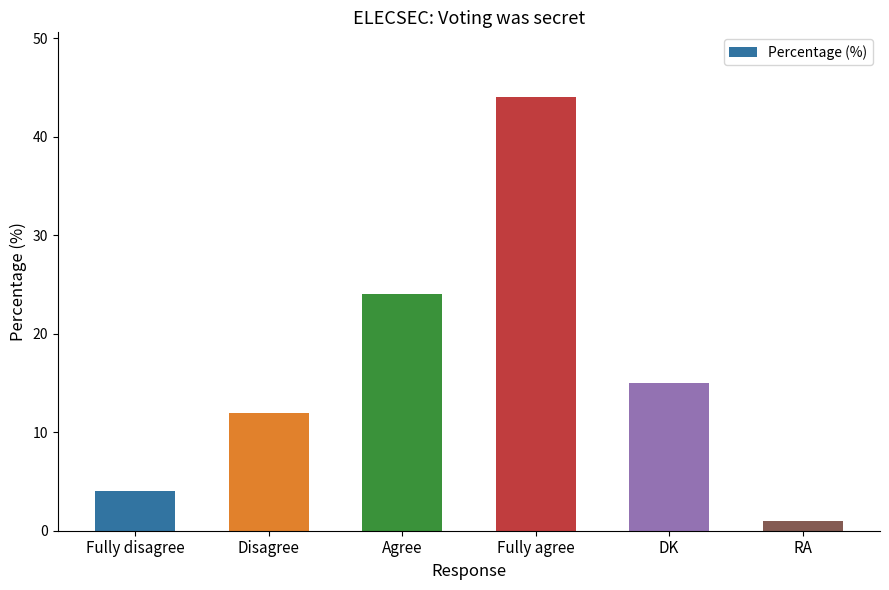

Between Agree and RA, which is larger?

Agree